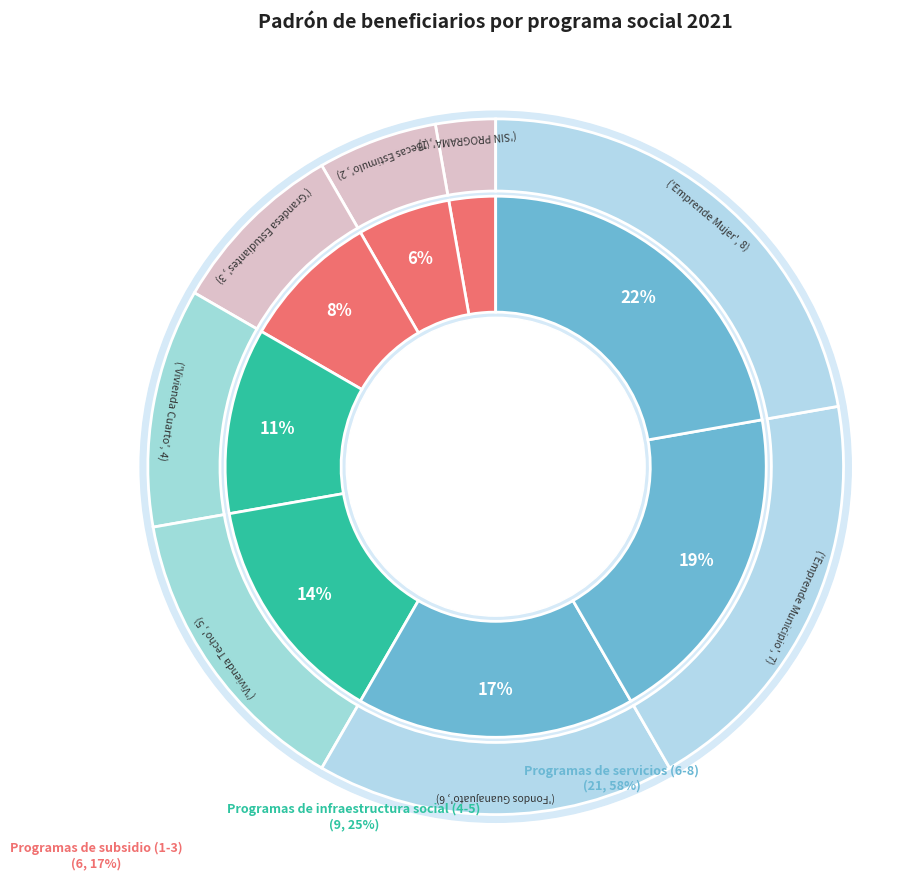

Which has a higher value, SIN PROGRAMA or En Marcha - Emprende Municipio?

En Marcha - Emprende Municipio